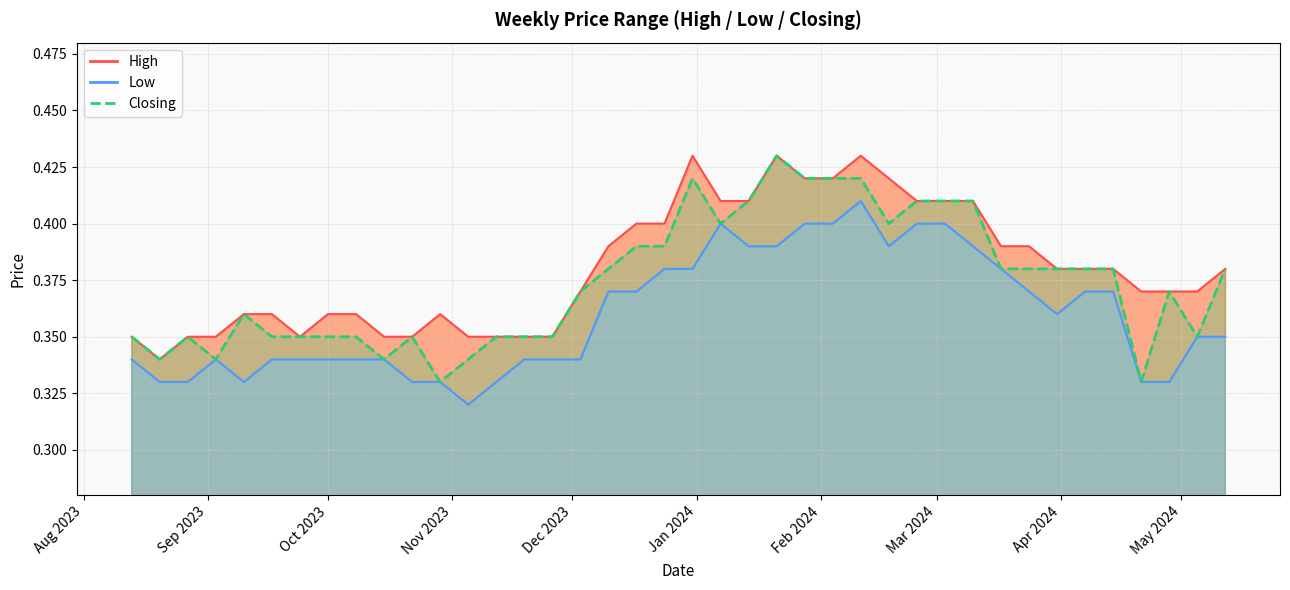

Does the chart have visible grid lines?

Yes